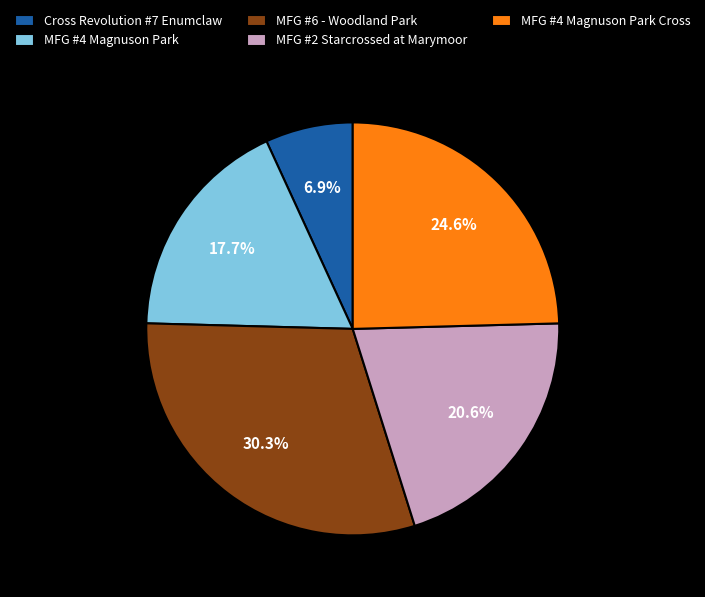

Which slice is the largest?

MFG #6 - Woodland Park